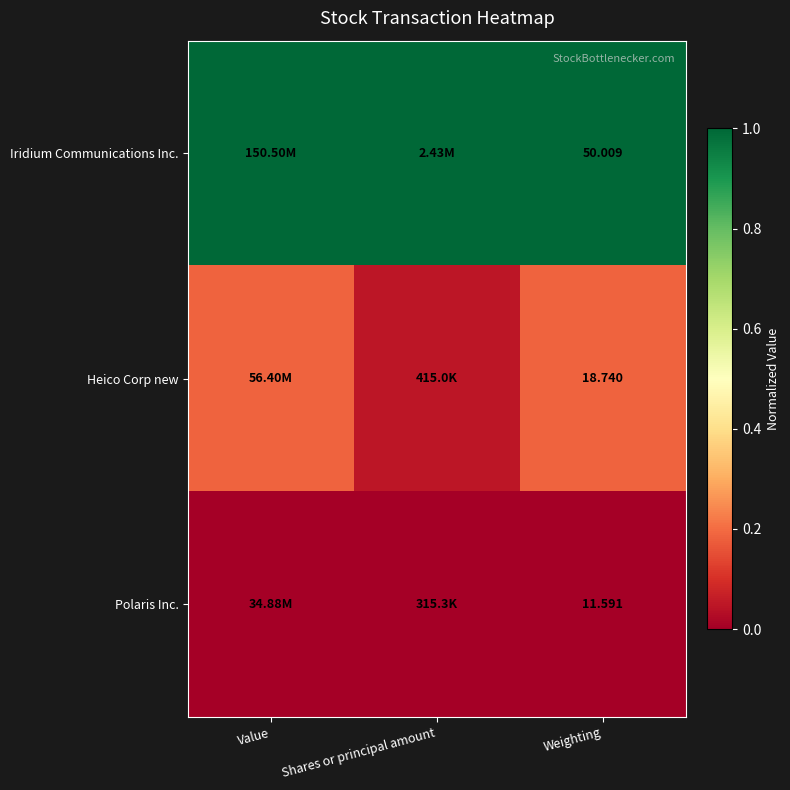

Which series has the largest total across all categories?

Iridium Communications Inc.